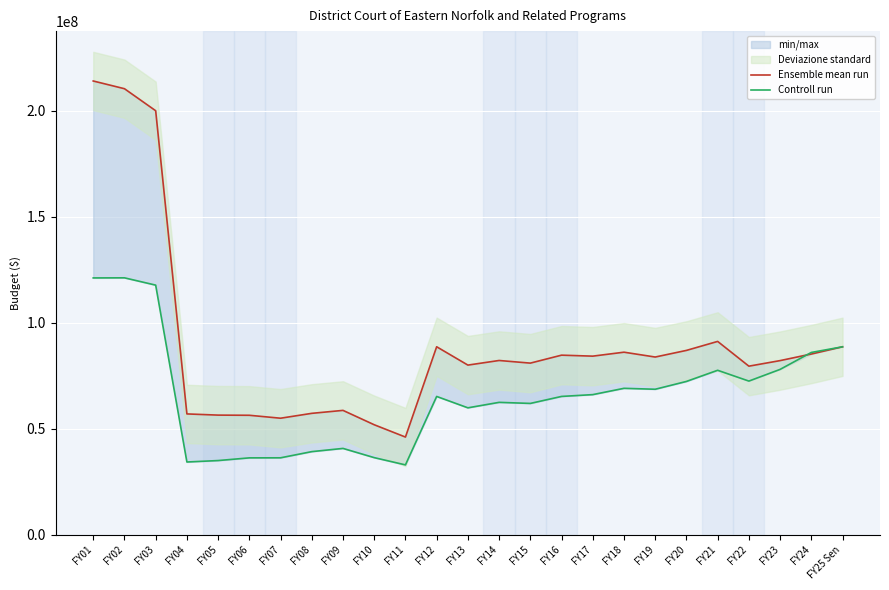

Is this an area chart (filled region under the line)?

No